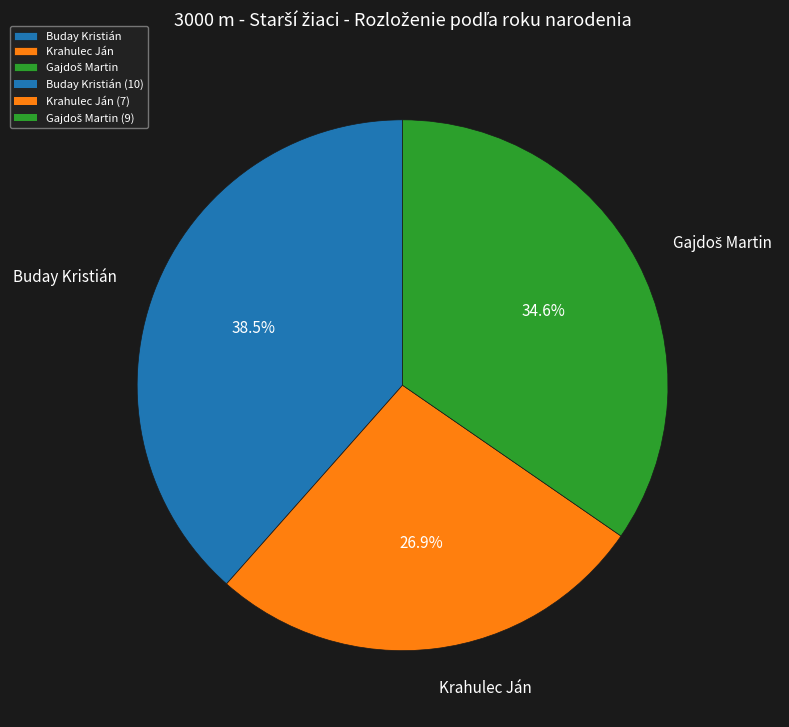

To the nearest percent, what percentage of the pie is Krahulec Ján?

27%